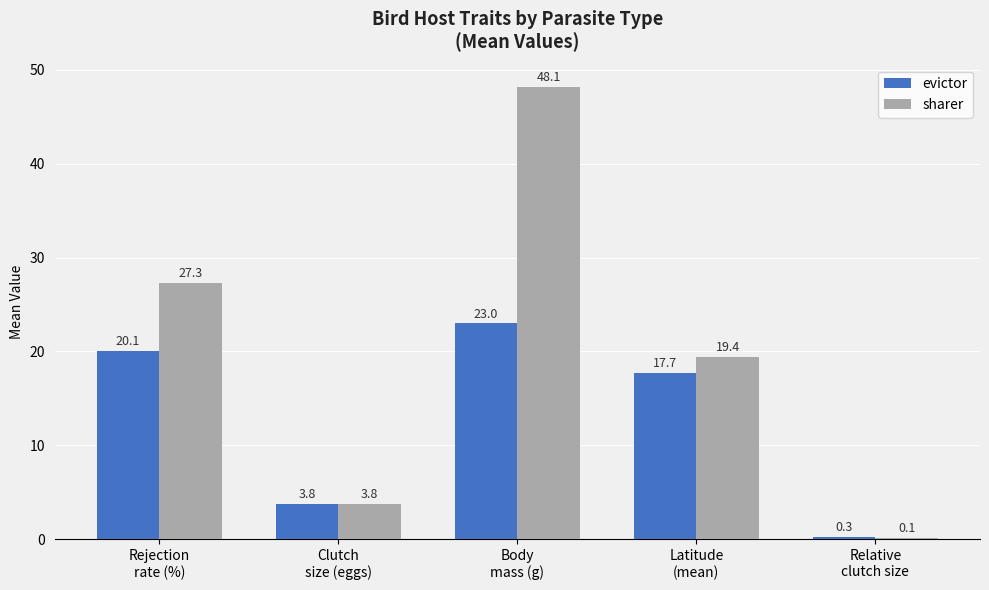

What is the highest value of the evictor series?

23.0